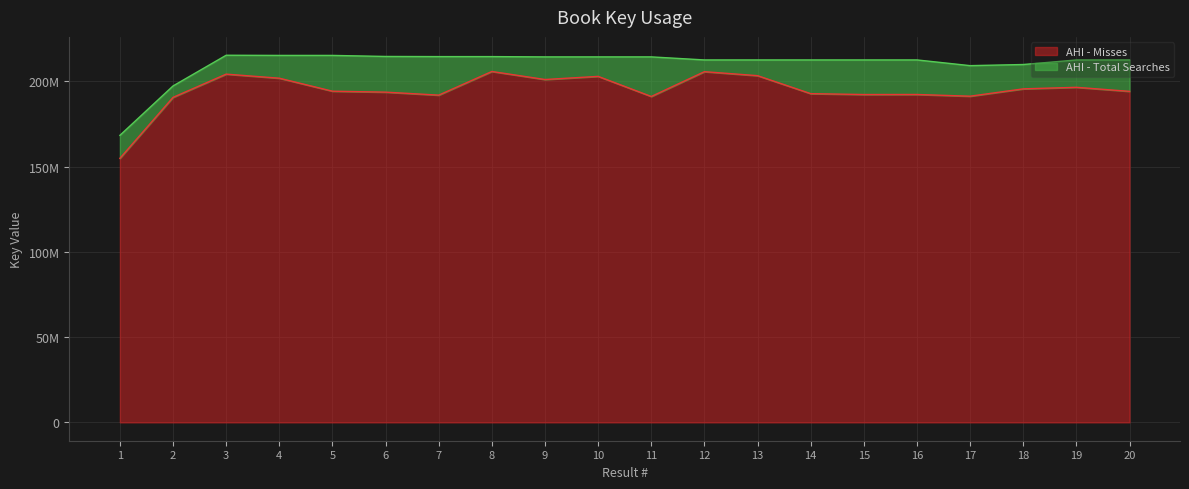

Does the chart display data point markers on the line(s)?

No